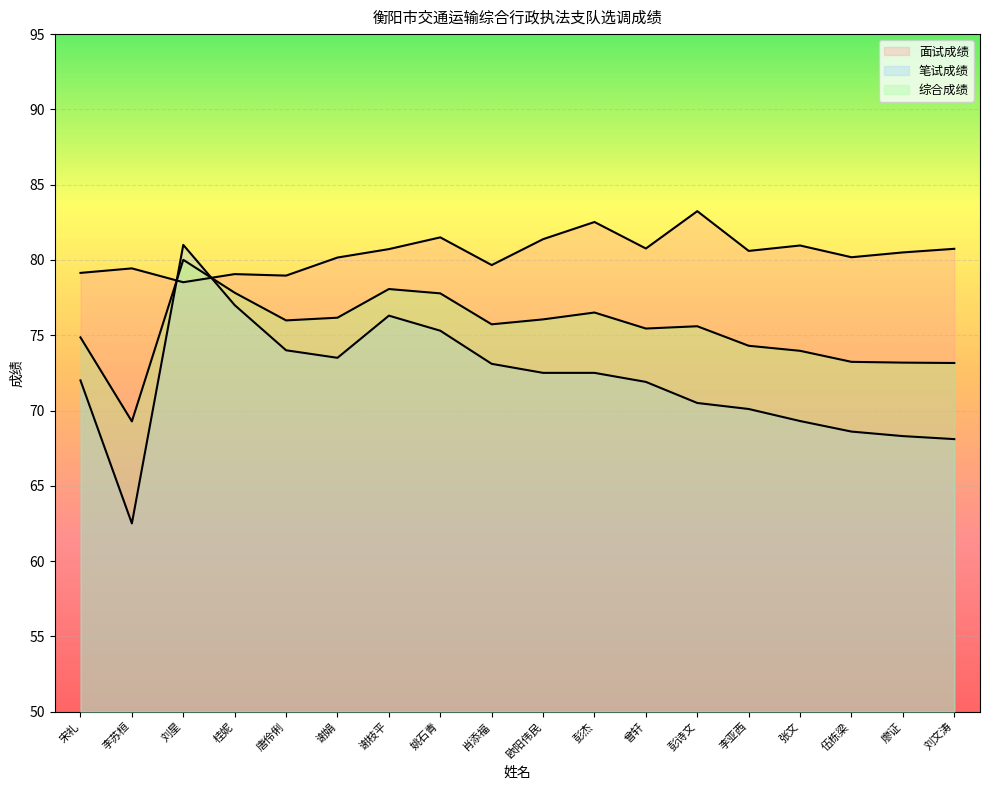

Where does the 笔试成绩 series first go above 72?

刘星